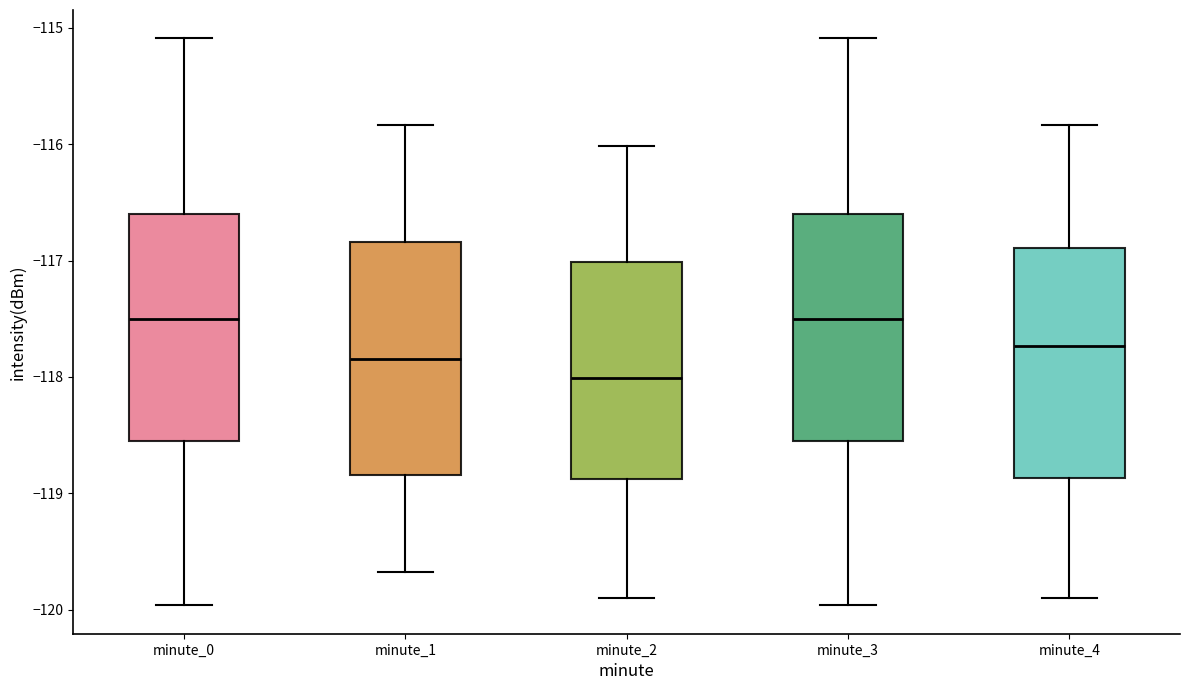

Reading left to right, transcribe this box plot: for each box, give where its median line is, the range the box spans, and where its two whiskers end, as read against the y-axis. The values are not printed on the chart, so give them approximately, as read against the axis.

minute_0: median -117.5, box -118.6 to -116.6, whiskers -120.0 to -115.1
minute_1: median -117.8, box -118.8 to -116.8, whiskers -119.7 to -115.8
minute_2: median -118.0, box -118.9 to -117.0, whiskers -119.9 to -116.0
minute_3: median -117.5, box -118.6 to -116.6, whiskers -120.0 to -115.1
minute_4: median -117.7, box -118.9 to -116.9, whiskers -119.9 to -115.8